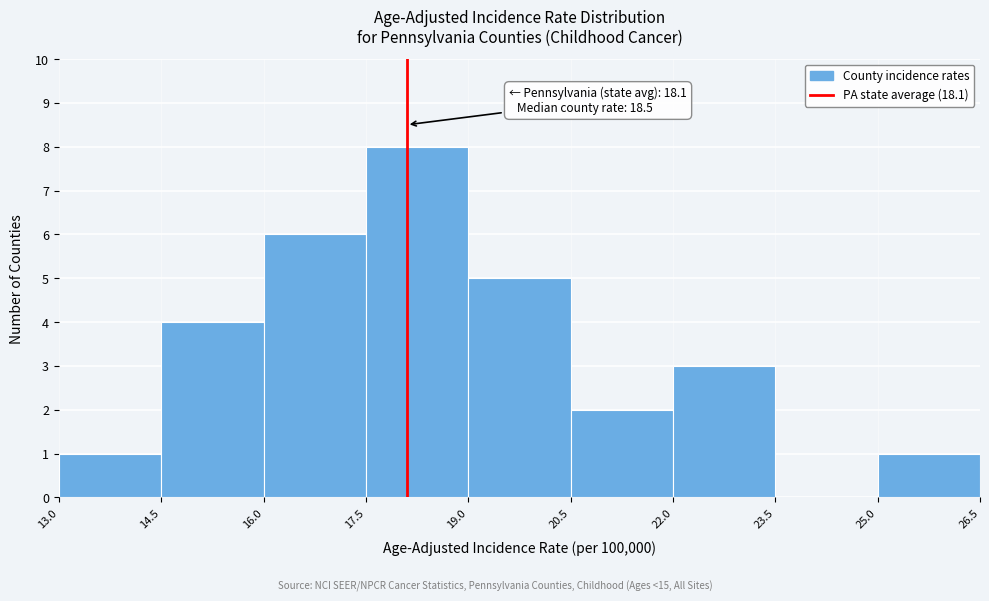

Over which range of the x-axis is the bar tallest?

17.5 to 19.0